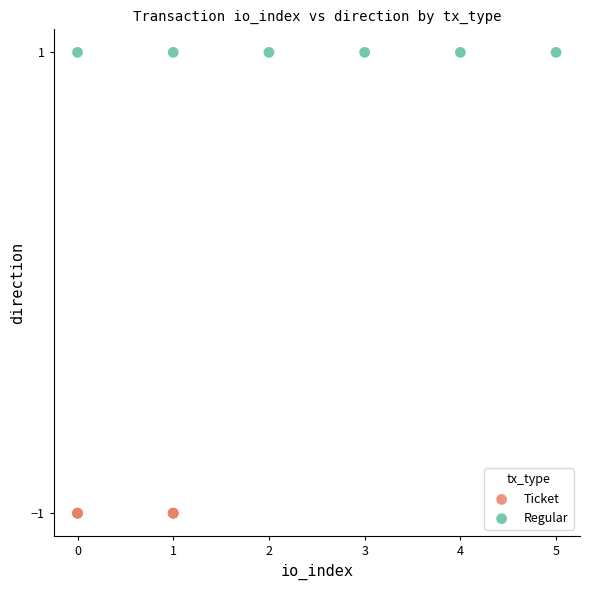

Which series reaches the maximum Y coordinate?

Regular